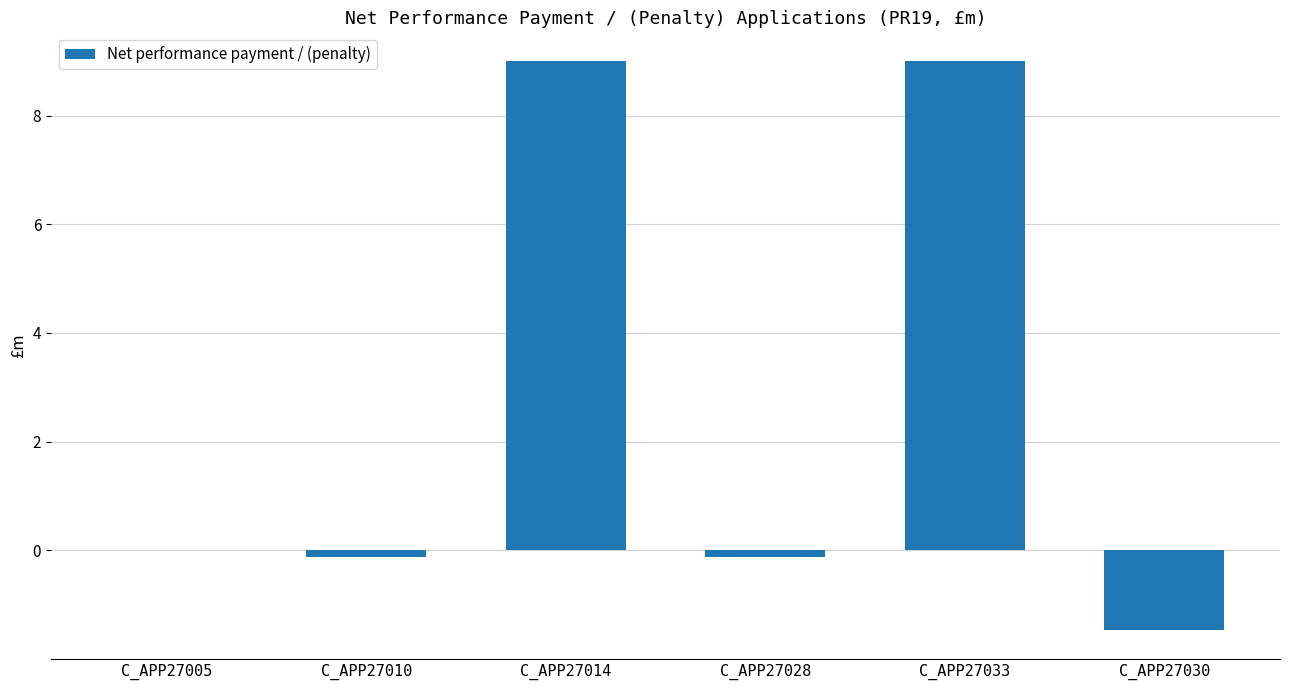

The value at C_APP27005 is 0.0. True or false?

True